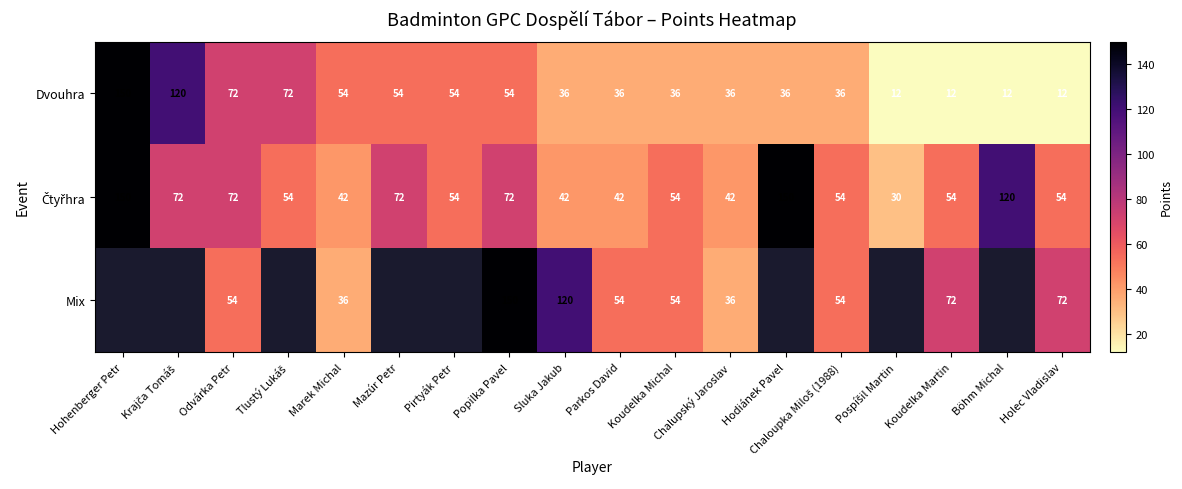

What is the spread (max minus min) of values at Koudelka Michal?

18